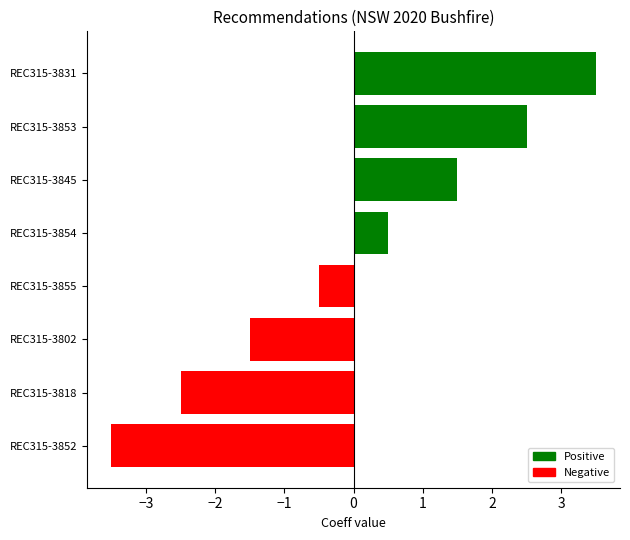

What is the difference between the second highest and second lowest values?

5.0